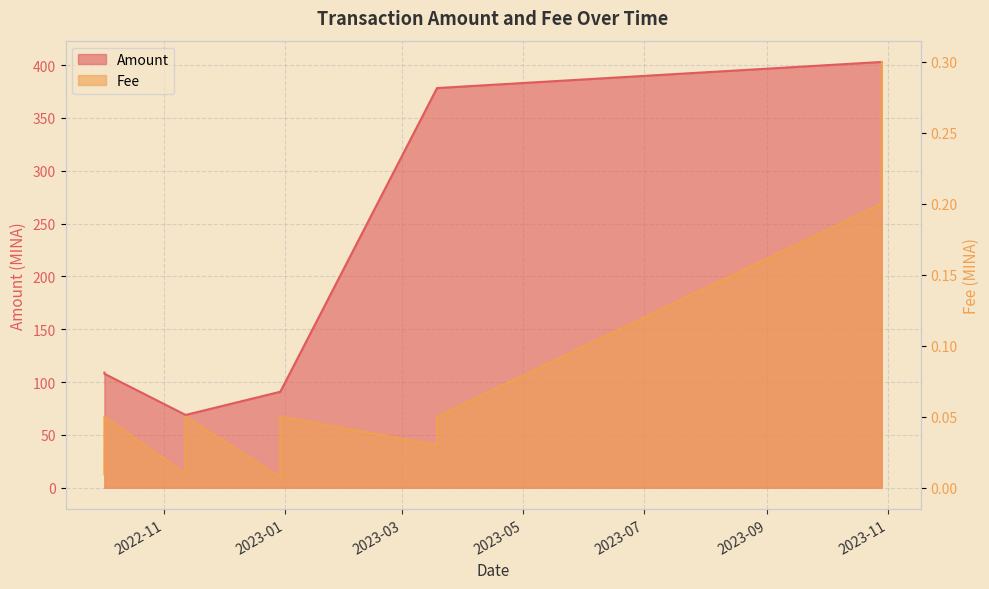

The Amount series shows 68.8 at 2022-11-11 16:42:00. True or false?

True